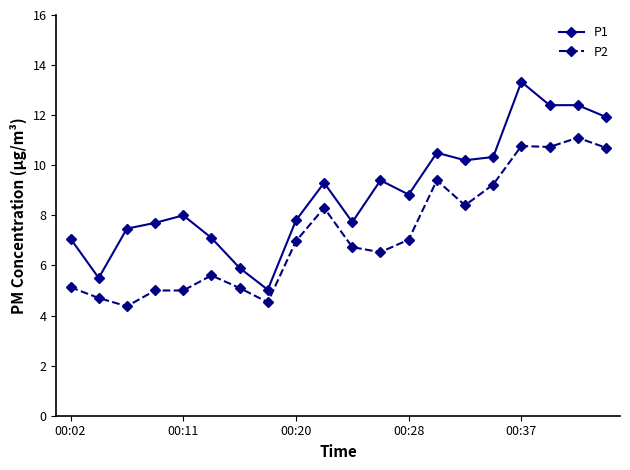

Rank the series by their average value, from lowest to highest.

P2, P1